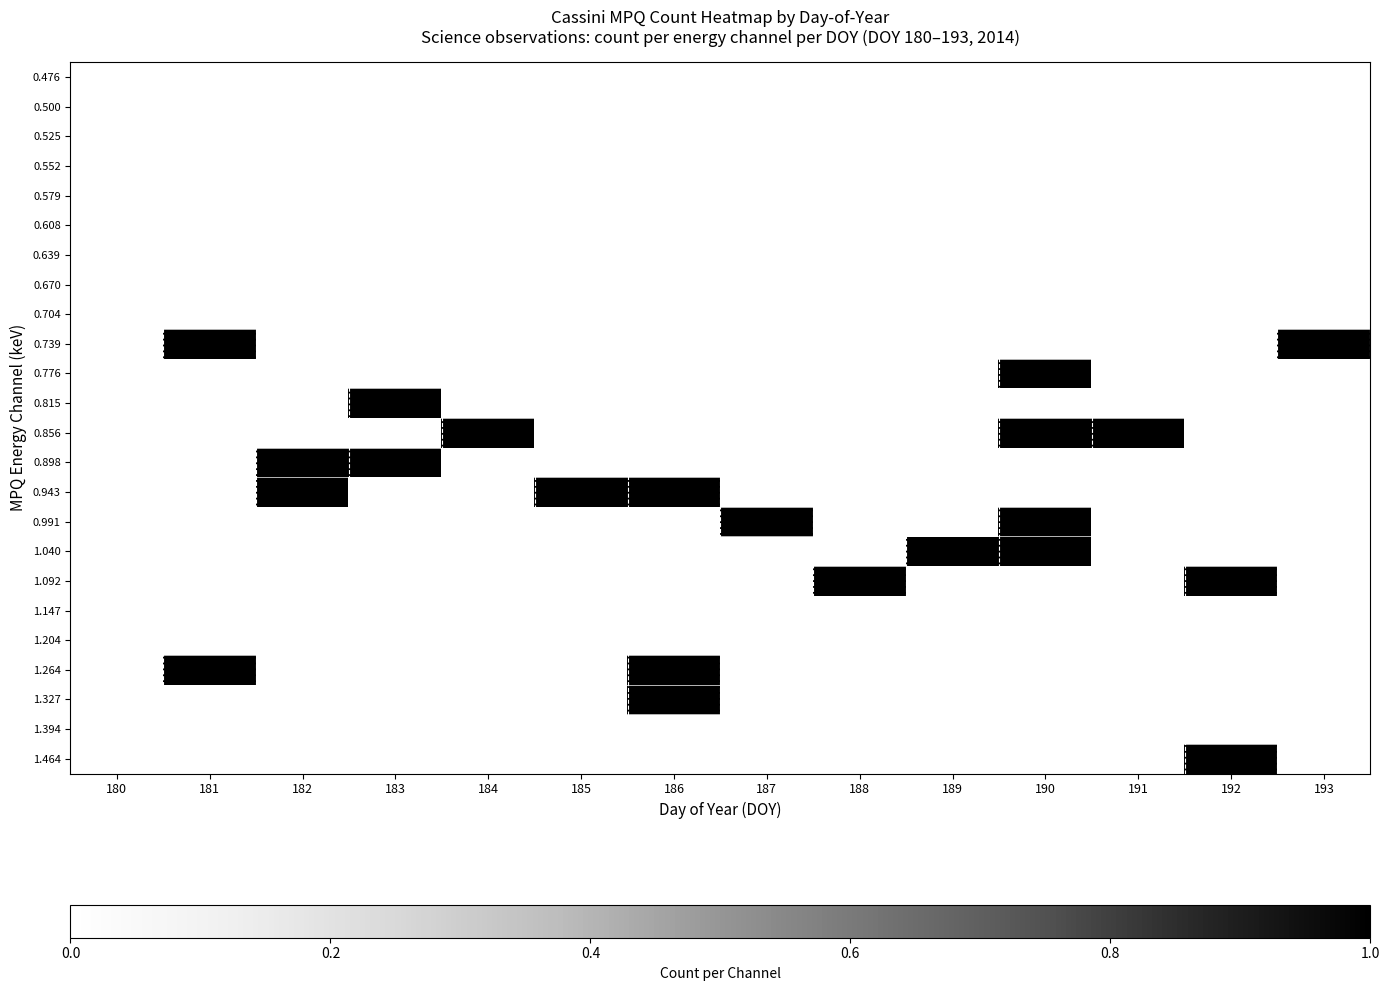

Reading left to right, what are all the values shown in this chart?

0.476: 180=0	181=0	182=0	183=0	184=0	185=0	186=0	187=0	188=0	189=0	190=0	191=0	192=0	193=0
0.500: 180=0	181=0	182=0	183=0	184=0	185=0	186=0	187=0	188=0	189=0	190=0	191=0	192=0	193=0
0.525: 180=0	181=0	182=0	183=0	184=0	185=0	186=0	187=0	188=0	189=0	190=0	191=0	192=0	193=0
0.552: 180=0	181=0	182=0	183=0	184=0	185=0	186=0	187=0	188=0	189=0	190=0	191=0	192=0	193=0
0.579: 180=0	181=0	182=0	183=0	184=0	185=0	186=0	187=0	188=0	189=0	190=0	191=0	192=0	193=0
0.608: 180=0	181=0	182=0	183=0	184=0	185=0	186=0	187=0	188=0	189=0	190=0	191=0	192=0	193=0
0.639: 180=0	181=0	182=0	183=0	184=0	185=0	186=0	187=0	188=0	189=0	190=0	191=0	192=0	193=0
0.670: 180=0	181=0	182=0	183=0	184=0	185=0	186=0	187=0	188=0	189=0	190=0	191=0	192=0	193=0
0.704: 180=0	181=0	182=0	183=0	184=0	185=0	186=0	187=0	188=0	189=0	190=0	191=0	192=0	193=0
0.739: 180=0	181=1	182=0	183=0	184=0	185=0	186=0	187=0	188=0	189=0	190=0	191=0	192=0	193=1
0.776: 180=0	181=0	182=0	183=0	184=0	185=0	186=0	187=0	188=0	189=0	190=1	191=0	192=0	193=0
0.815: 180=0	181=0	182=0	183=1	184=0	185=0	186=0	187=0	188=0	189=0	190=0	191=0	192=0	193=0
0.856: 180=0	181=0	182=0	183=0	184=1	185=0	186=0	187=0	188=0	189=0	190=1	191=1	192=0	193=0
0.898: 180=0	181=0	182=1	183=1	184=0	185=0	186=0	187=0	188=0	189=0	190=0	191=0	192=0	193=0
0.943: 180=0	181=0	182=1	183=0	184=0	185=1	186=1	187=0	188=0	189=0	190=0	191=0	192=0	193=0
0.991: 180=0	181=0	182=0	183=0	184=0	185=0	186=0	187=1	188=0	189=0	190=1	191=0	192=0	193=0
1.040: 180=0	181=0	182=0	183=0	184=0	185=0	186=0	187=0	188=0	189=1	190=1	191=0	192=0	193=0
1.092: 180=0	181=0	182=0	183=0	184=0	185=0	186=0	187=0	188=1	189=0	190=0	191=0	192=1	193=0
1.147: 180=0	181=0	182=0	183=0	184=0	185=0	186=0	187=0	188=0	189=0	190=0	191=0	192=0	193=0
1.204: 180=0	181=0	182=0	183=0	184=0	185=0	186=0	187=0	188=0	189=0	190=0	191=0	192=0	193=0
1.264: 180=0	181=1	182=0	183=0	184=0	185=0	186=1	187=0	188=0	189=0	190=0	191=0	192=0	193=0
1.327: 180=0	181=0	182=0	183=0	184=0	185=0	186=1	187=0	188=0	189=0	190=0	191=0	192=0	193=0
1.394: 180=0	181=0	182=0	183=0	184=0	185=0	186=0	187=0	188=0	189=0	190=0	191=0	192=0	193=0
1.464: 180=0	181=0	182=0	183=0	184=0	185=0	186=0	187=0	188=0	189=0	190=0	191=0	192=1	193=0